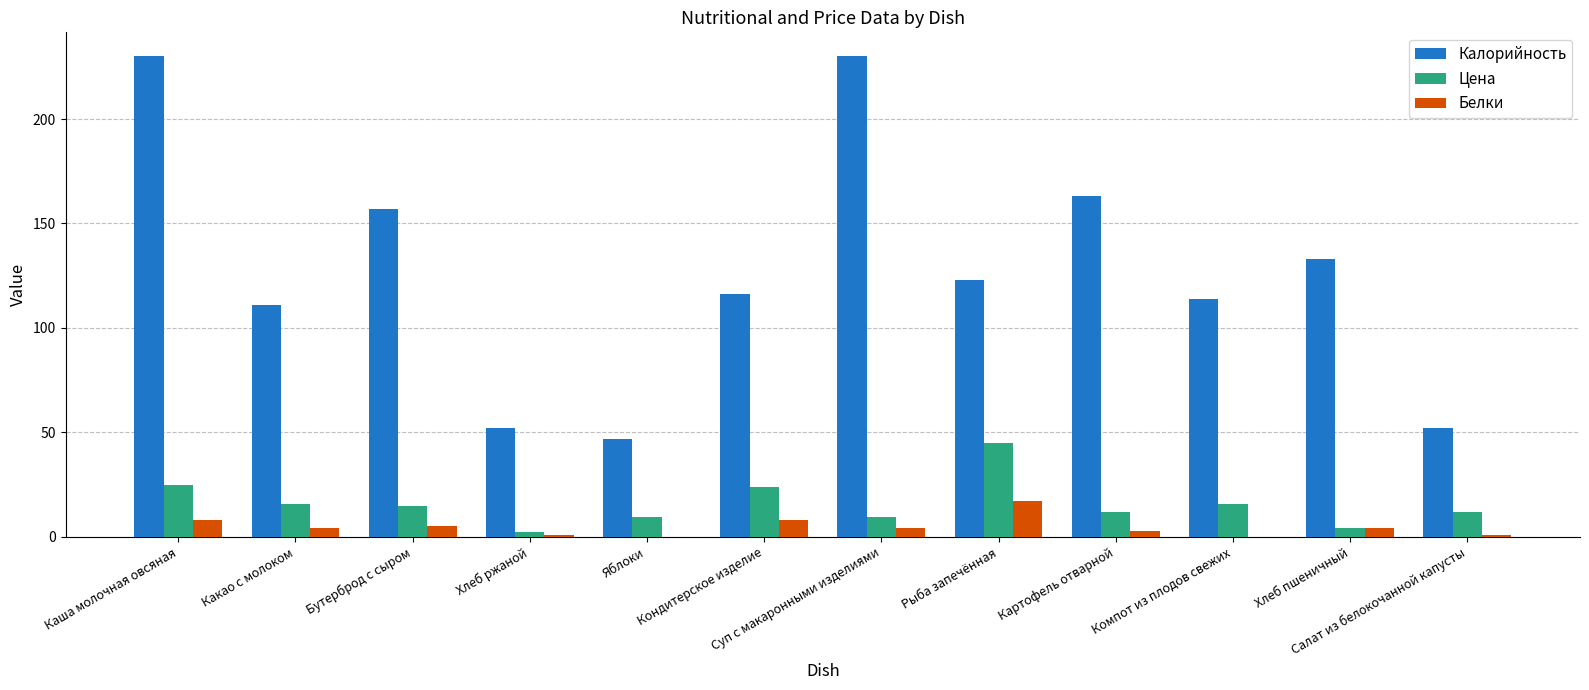

Count the number of categories in the chart.

12